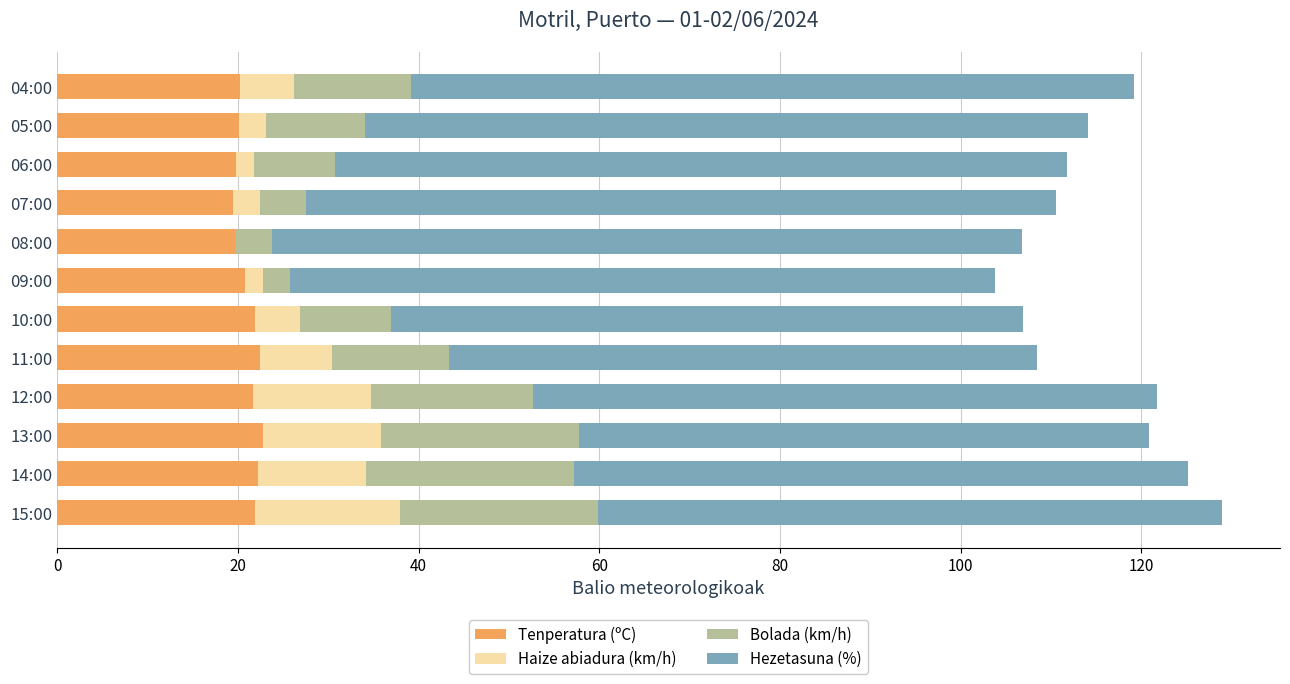

What is the highest value of the Tenperatura (ºC) series?

22.8